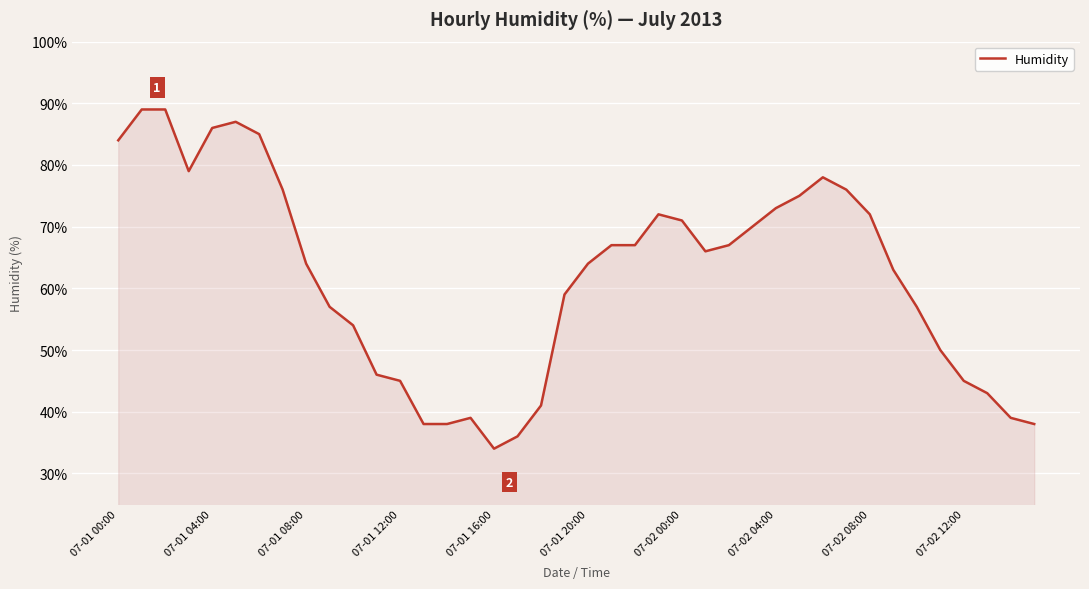

What is the smallest value displayed?

34